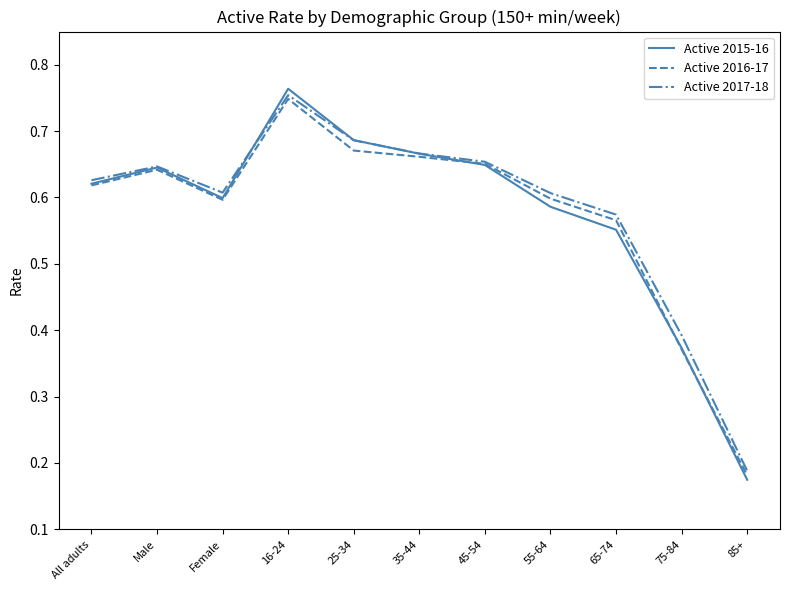

Which series has the widest spread of values?

Active 2015-16